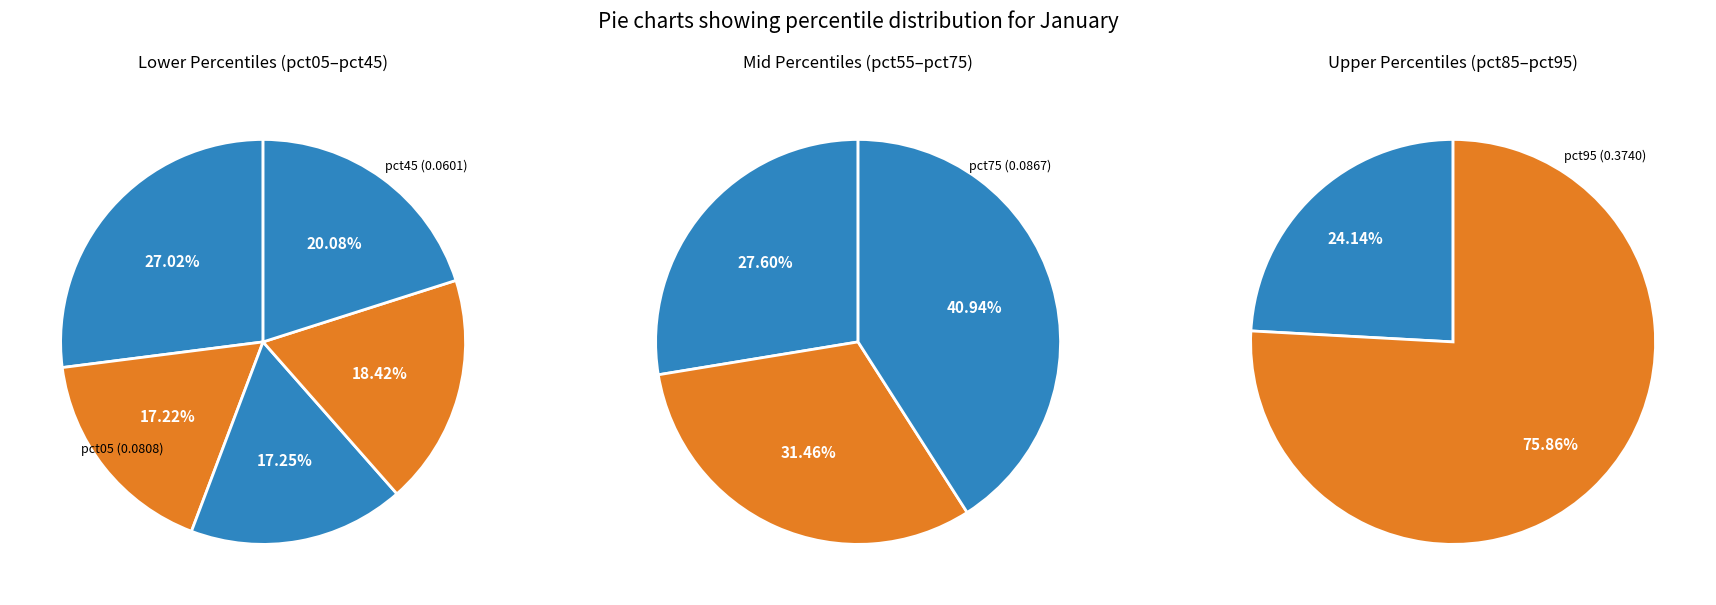

Does pct35 represent more than half of the total?

No